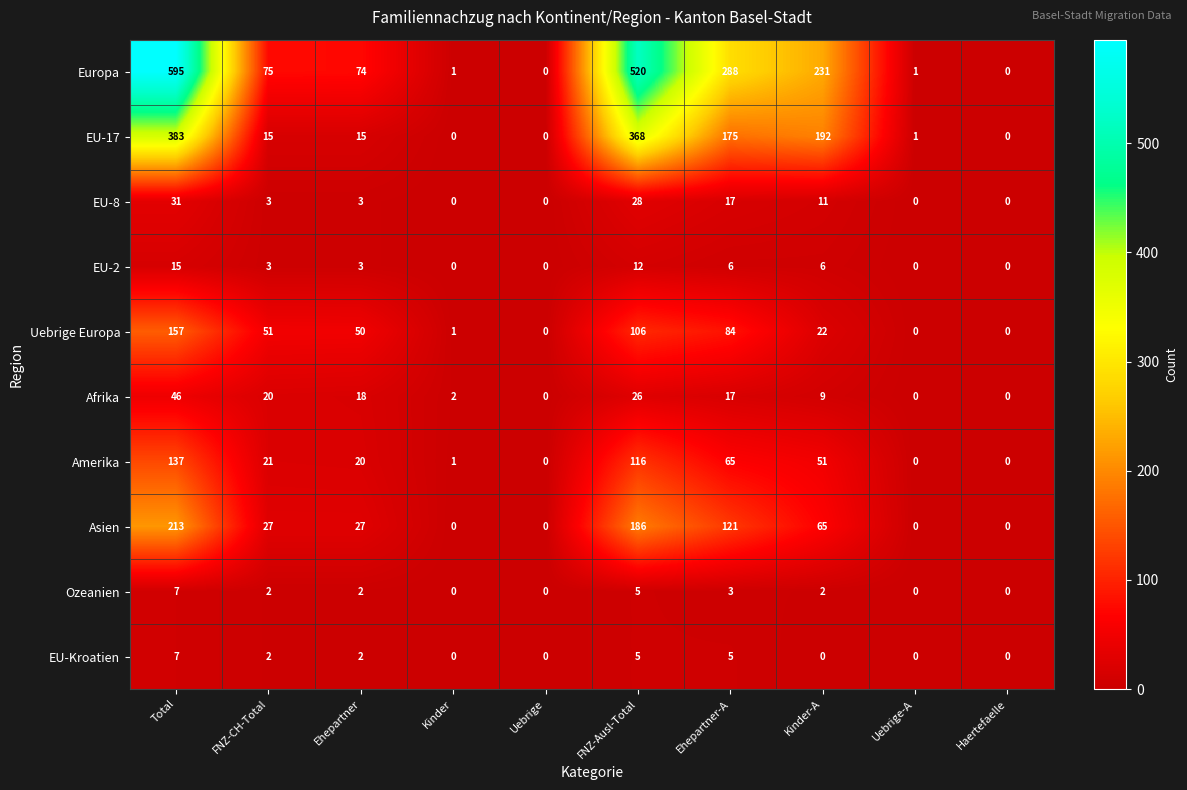

Between Ehepartner and Haertefaelle, which series saw the biggest shift?

Europa